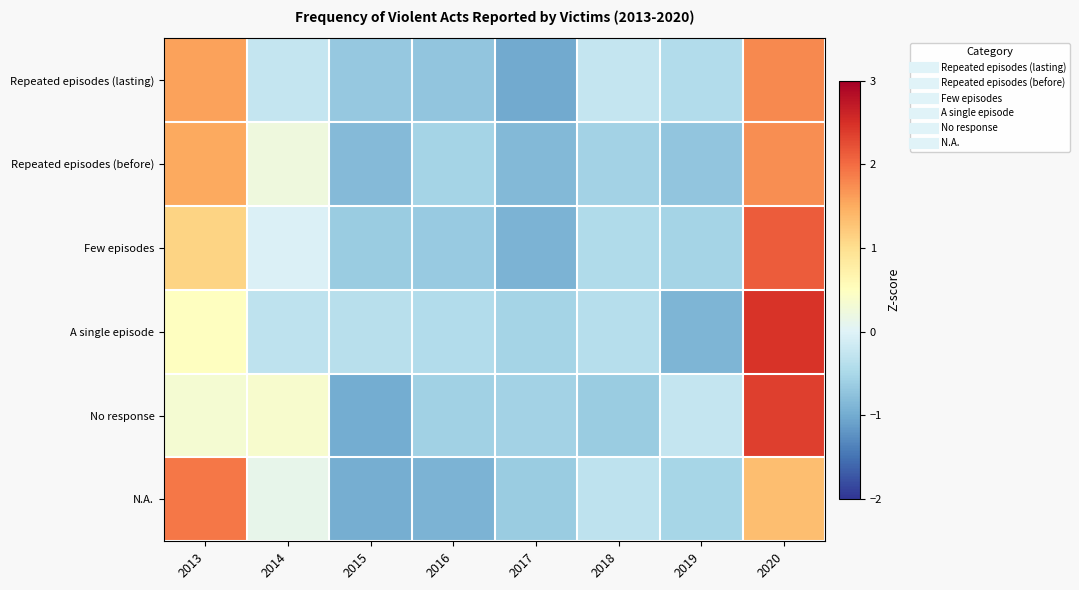

Reading left to right, extract all data points from this chart.

Repeated episodes (lasting): 2013=1.6	2014=-0.3	2015=-0.7	2016=-0.7	2017=-1.0	2018=-0.3	2019=-0.4	2020=1.8
Repeated episodes (before): 2013=1.5	2014=0.2	2015=-0.8	2016=-0.5	2017=-0.9	2018=-0.6	2019=-0.7	2020=1.7
Few episodes: 2013=1.1	2014=-0.0	2015=-0.6	2016=-0.7	2017=-0.9	2018=-0.4	2019=-0.5	2020=2.1
A single episode: 2013=0.5	2014=-0.3	2015=-0.4	2016=-0.4	2017=-0.6	2018=-0.4	2019=-0.9	2020=2.5
No response: 2013=0.3	2014=0.4	2015=-1.0	2016=-0.6	2017=-0.6	2018=-0.7	2019=-0.3	2020=2.4
N.A.: 2013=1.9	2014=0.1	2015=-1.0	2016=-0.9	2017=-0.6	2018=-0.3	2019=-0.5	2020=1.3